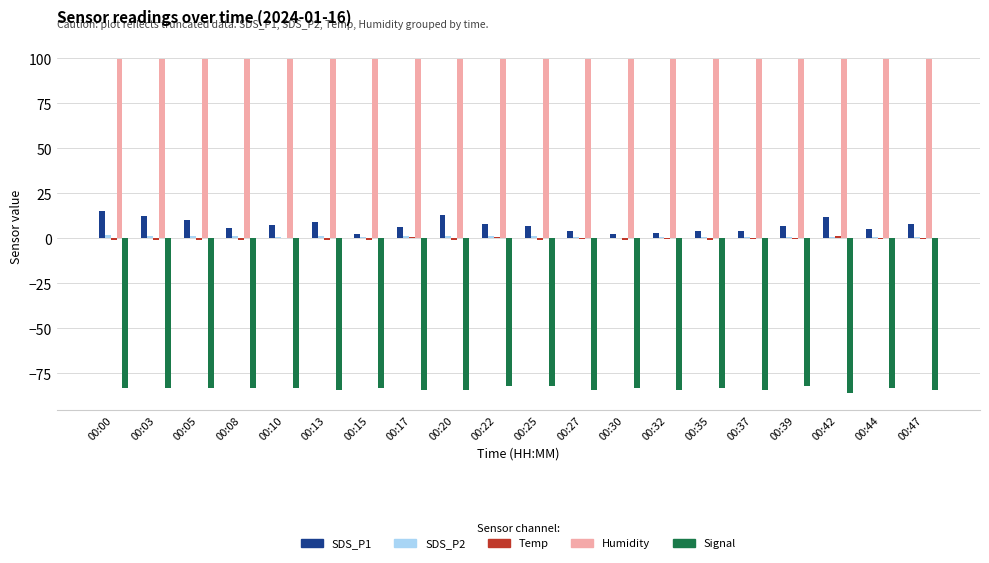

What is the greatest value displayed?

99.9